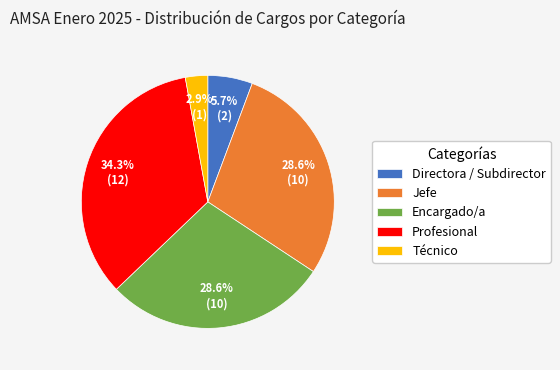

To the nearest percent, what is the difference between the Jefe and Técnico slice percentages?

26%